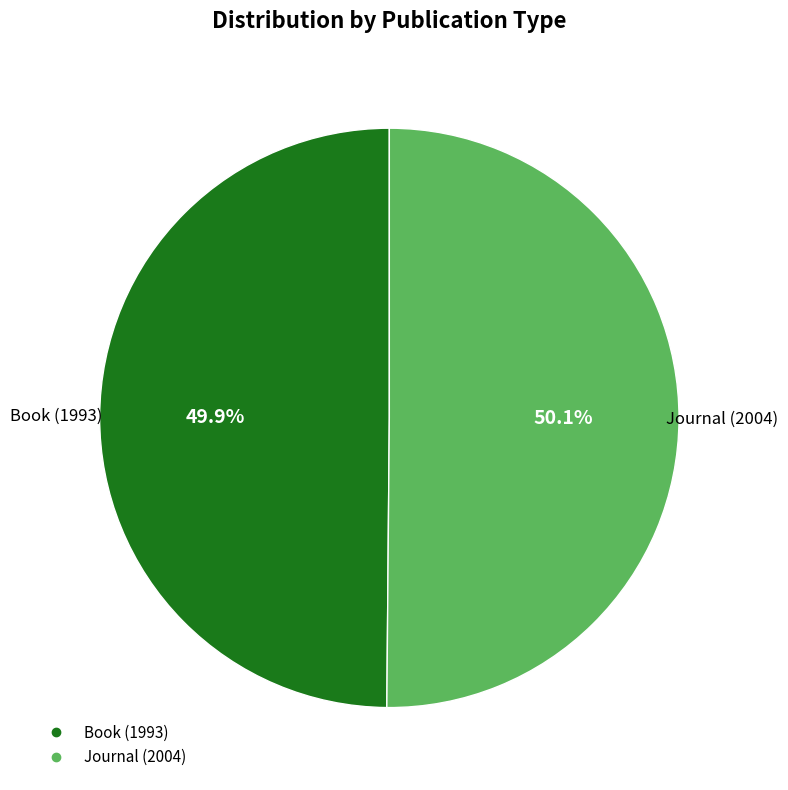

What percentage is the Journal (2004) slice, to the nearest percent?

50%